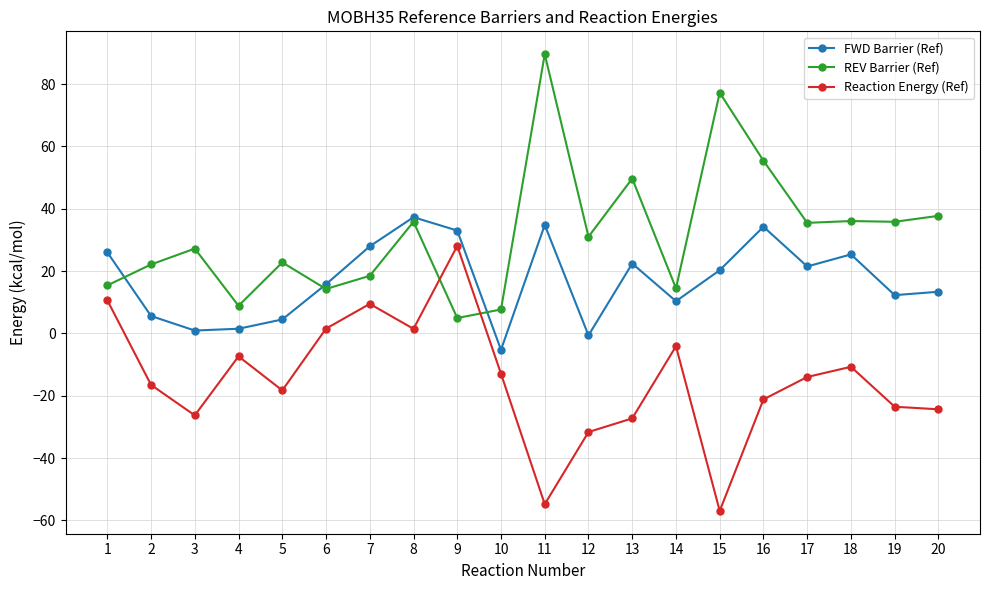

What are all the series names shown in the legend?

FWD Barrier (Ref), REV Barrier (Ref), Reaction Energy (Ref)